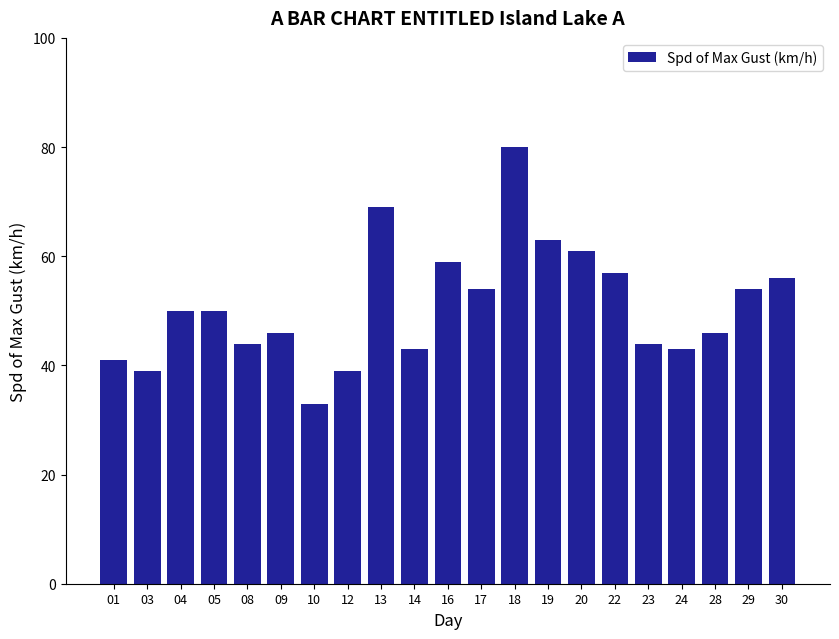

What is the change in value from 01 to 22?

+16